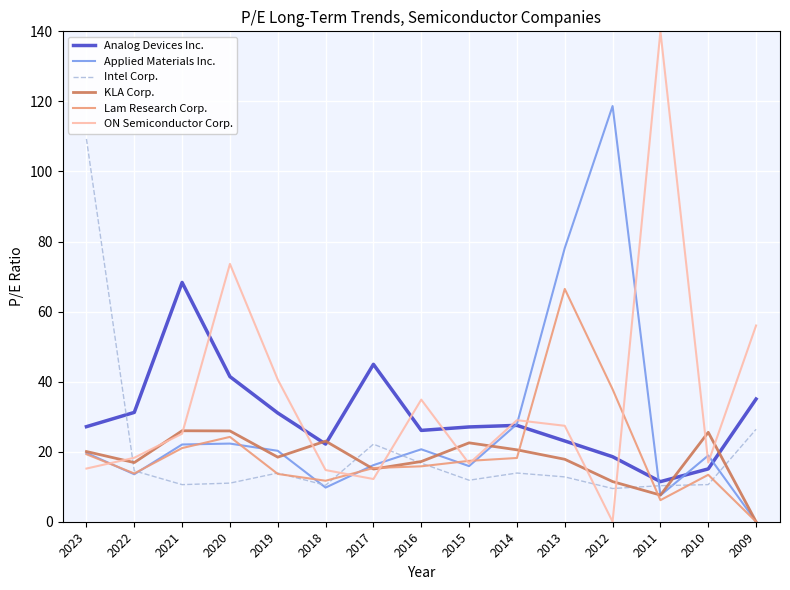

The Intel Corp. series shows 22.1 at 2017. True or false?

True